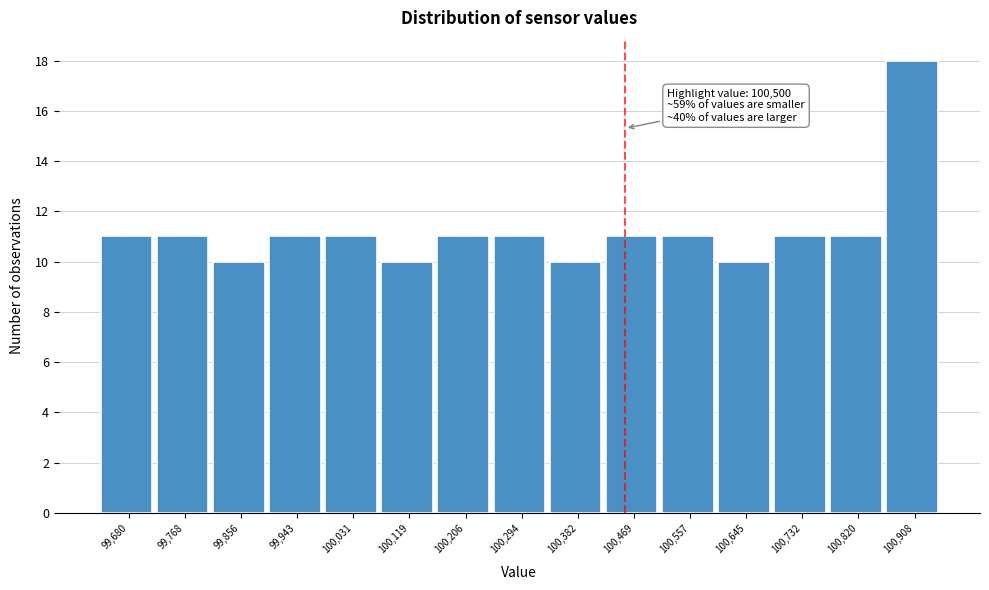

Reading left to right, what are all the values shown in this chart?

11	11	10	11	11	10	11	11	10	11	11	10	11	11	18